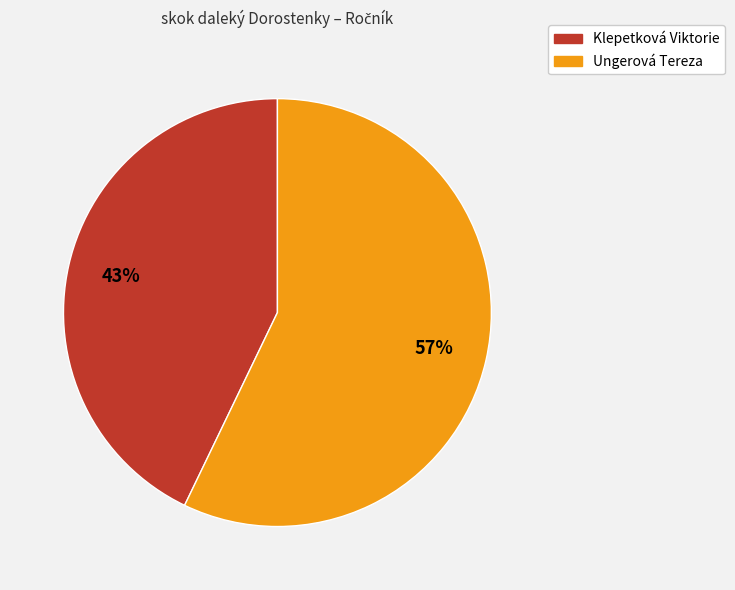

Is there a majority slice in this chart?

Yes